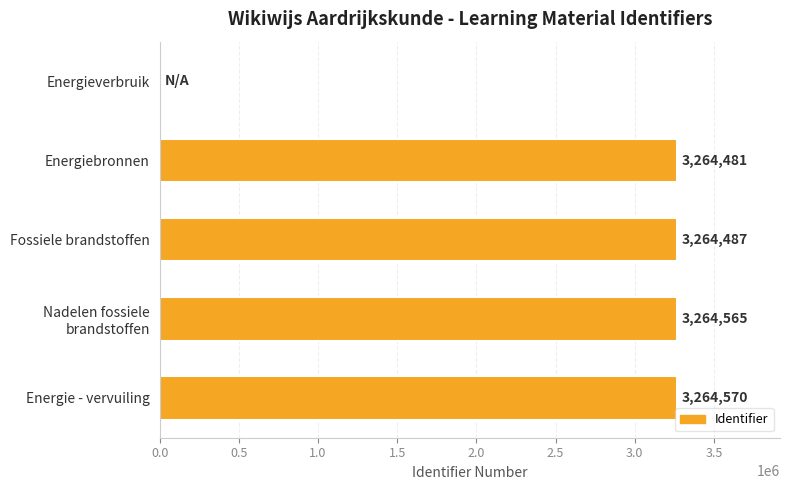

At which category does the chart reach its peak across all series?

Energie - vervuiling